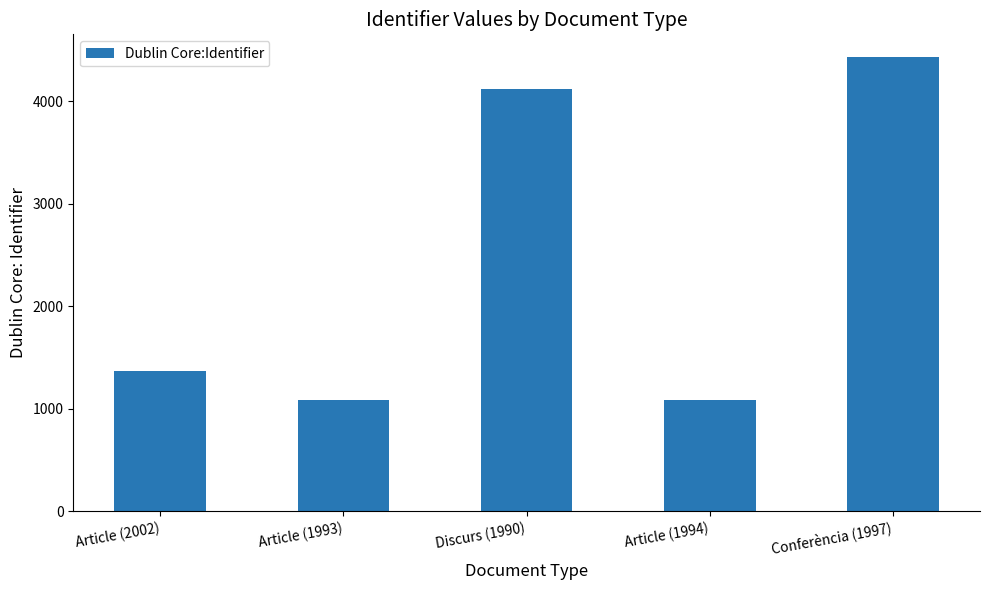

What is the difference between the maximum and minimum values?

3348